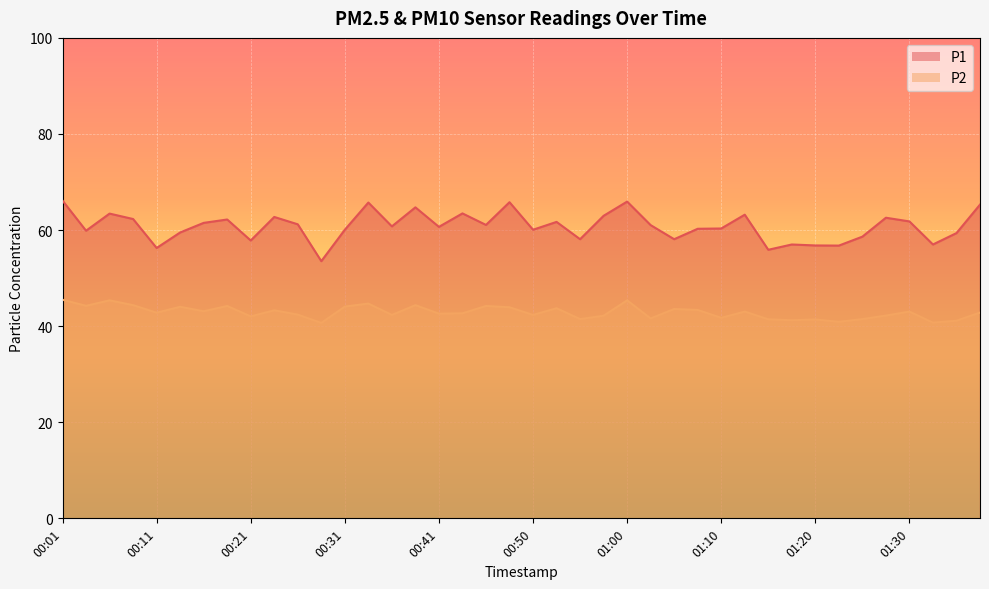

Which series has the largest total across all categories?

P1